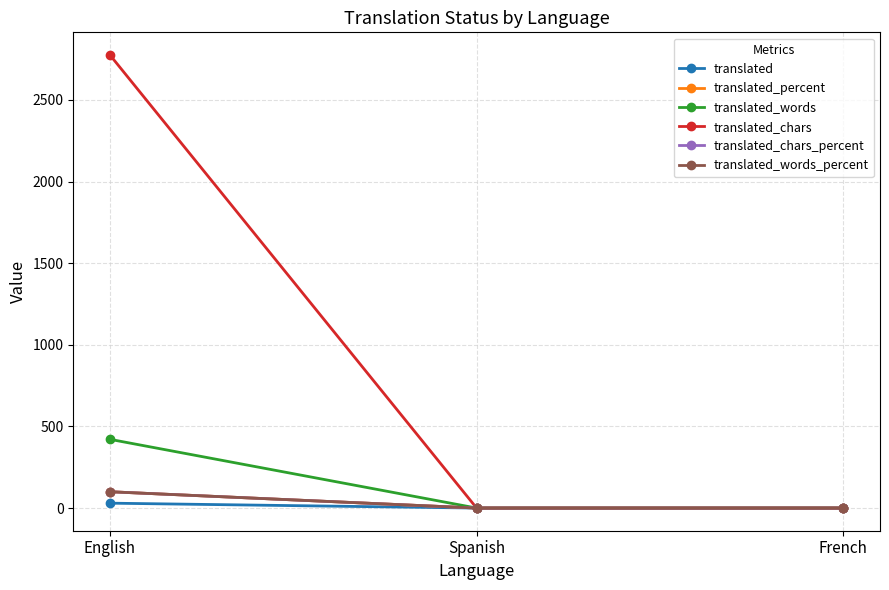

How many values in the translated_percent series exceed 0?

1